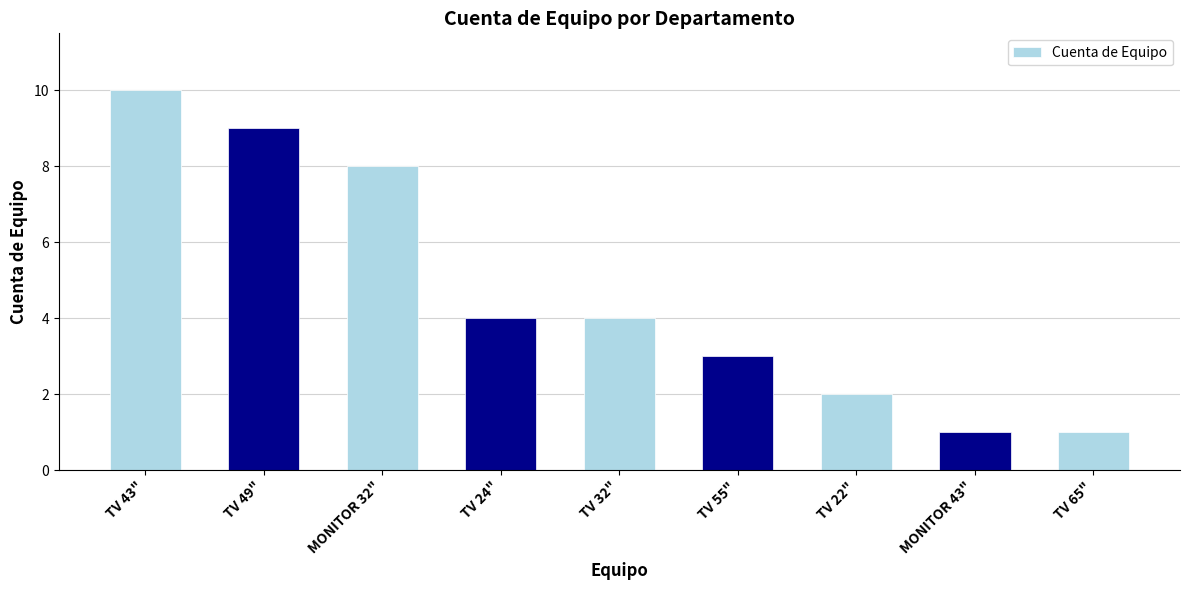

What is the difference between the second highest and minimum values?

8